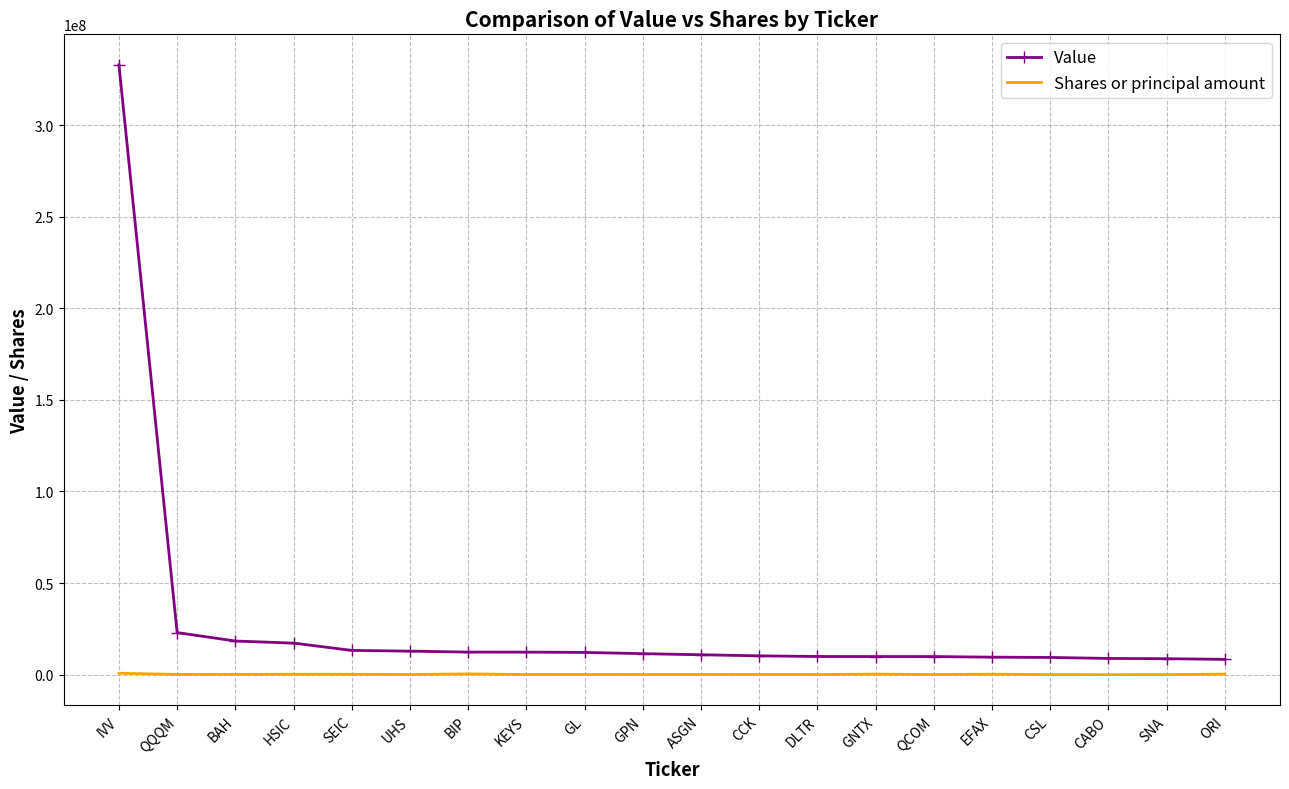

Rank the series by their average value, from lowest to highest.

Shares or principal amount, Value